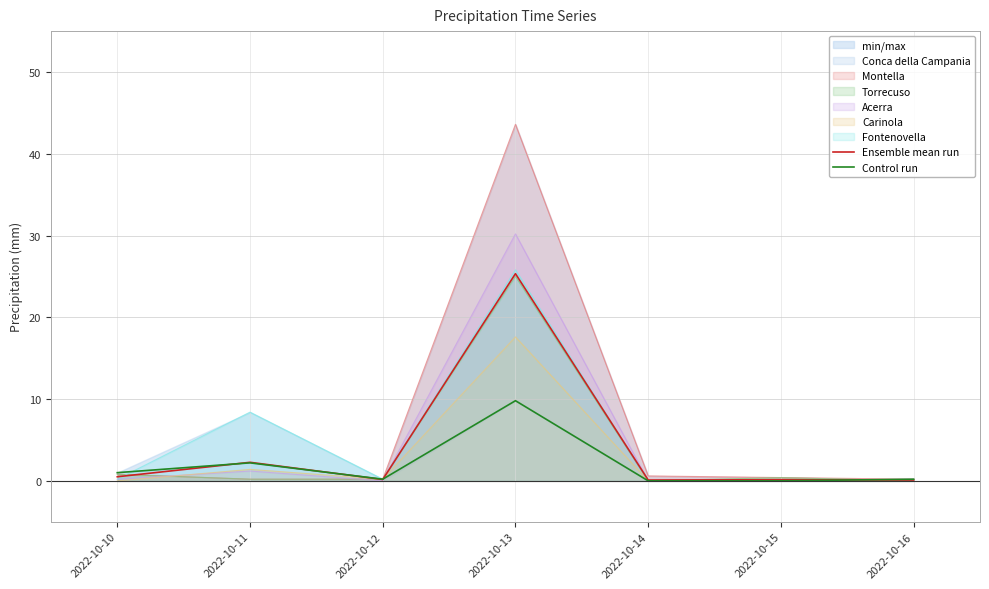

What is the difference between the maximum and second lowest values in the Control run series?

9.8